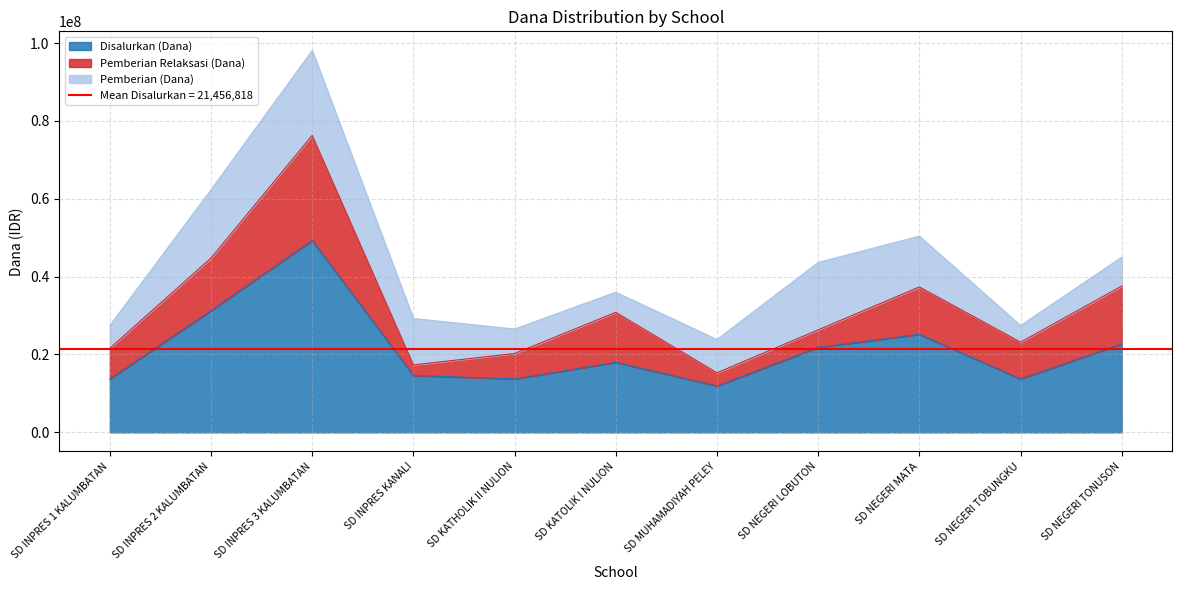

What position from the right is SD KATHOLIK II NULION?

7